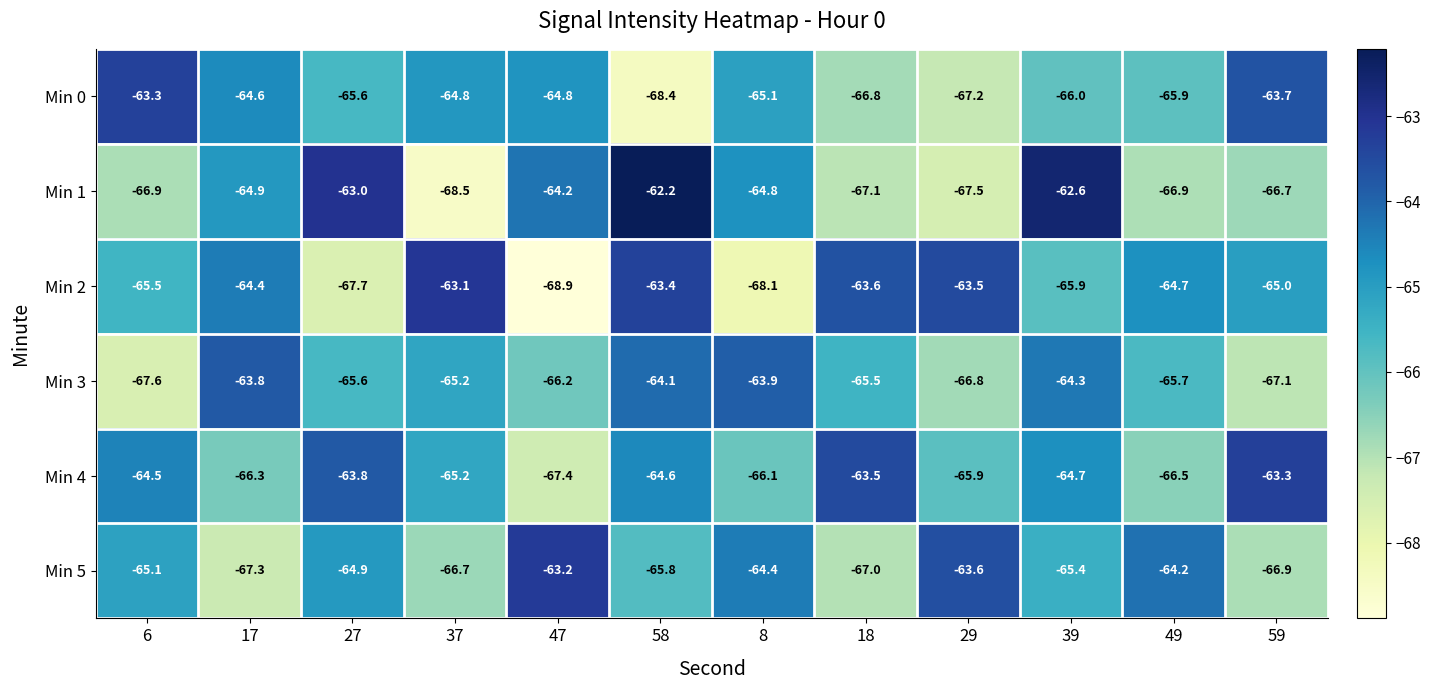

The value of Min 5 at 27 is -25.2. True or false?

False